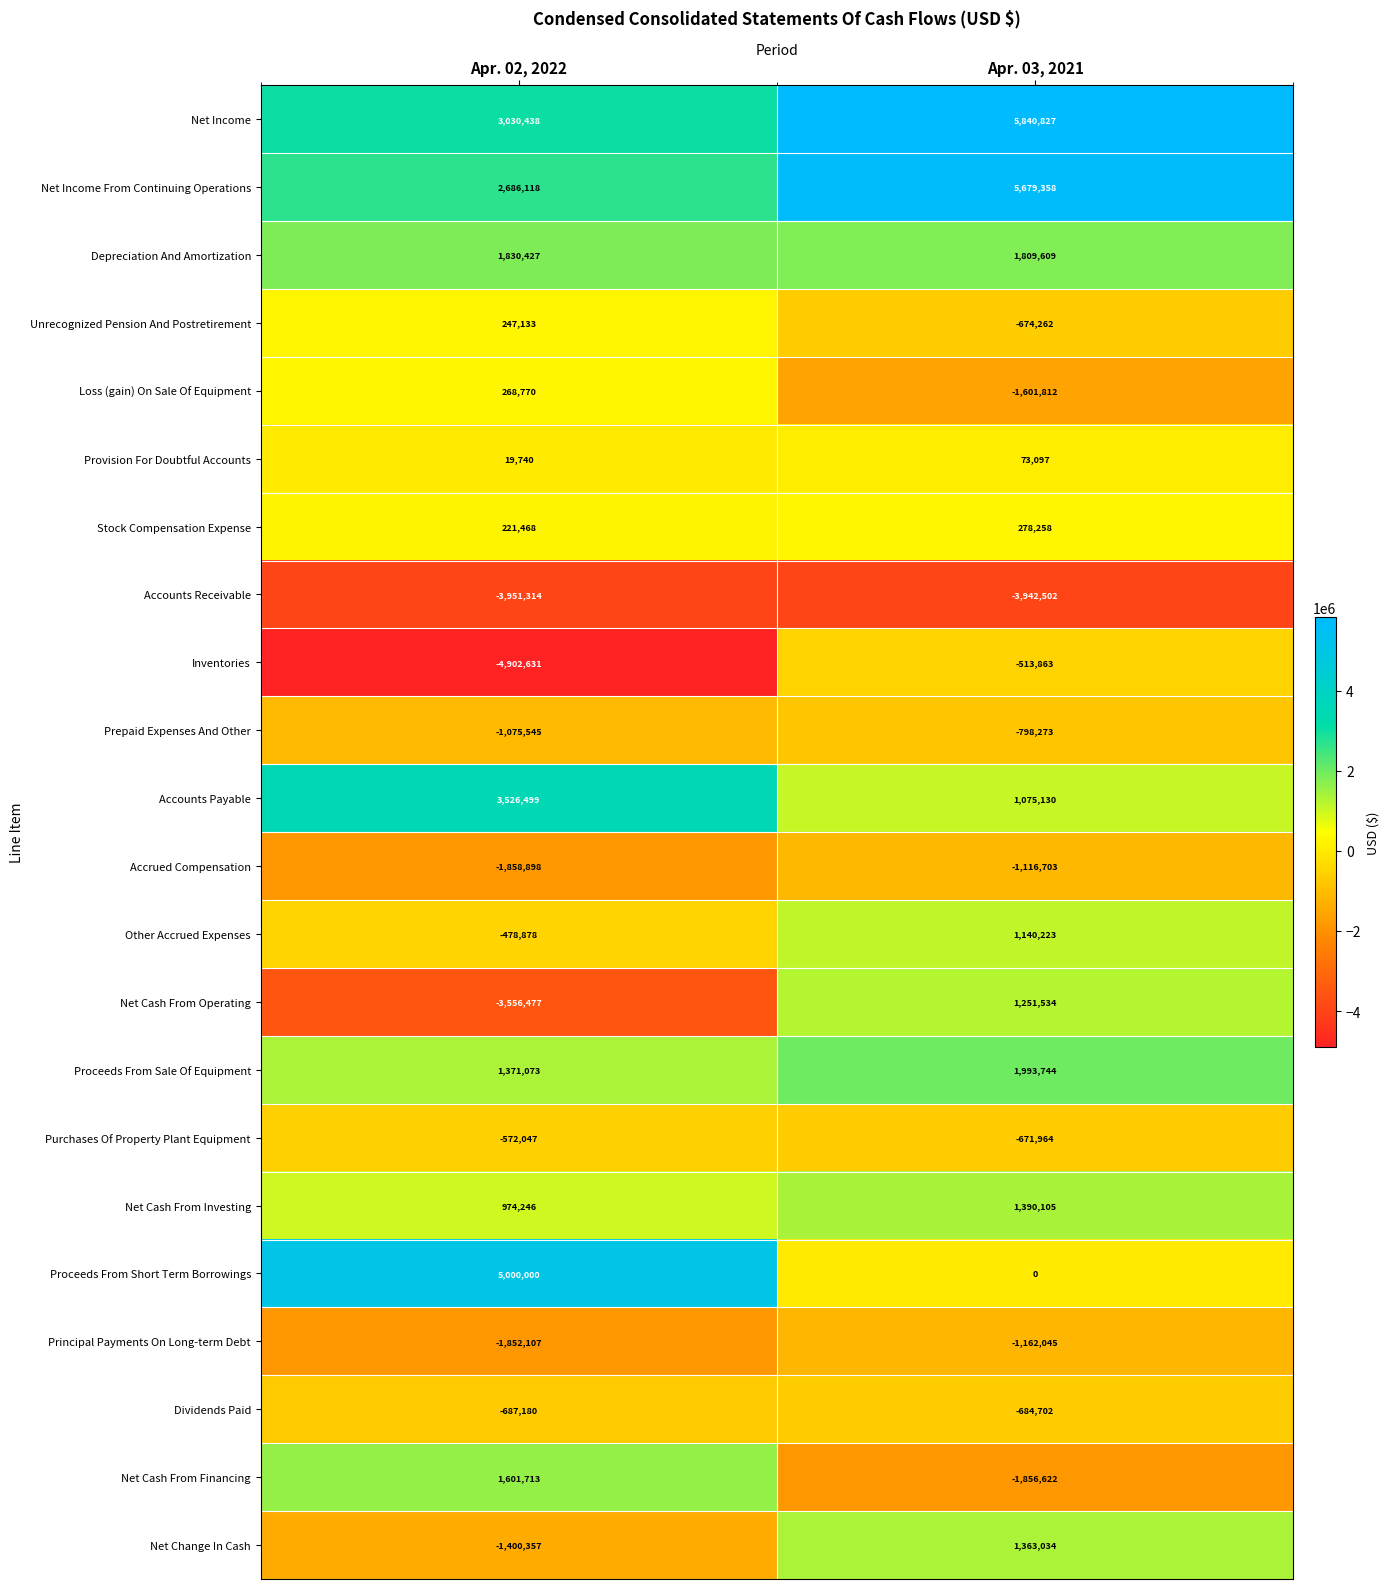

What is the maximum value shown in the chart?

5840827